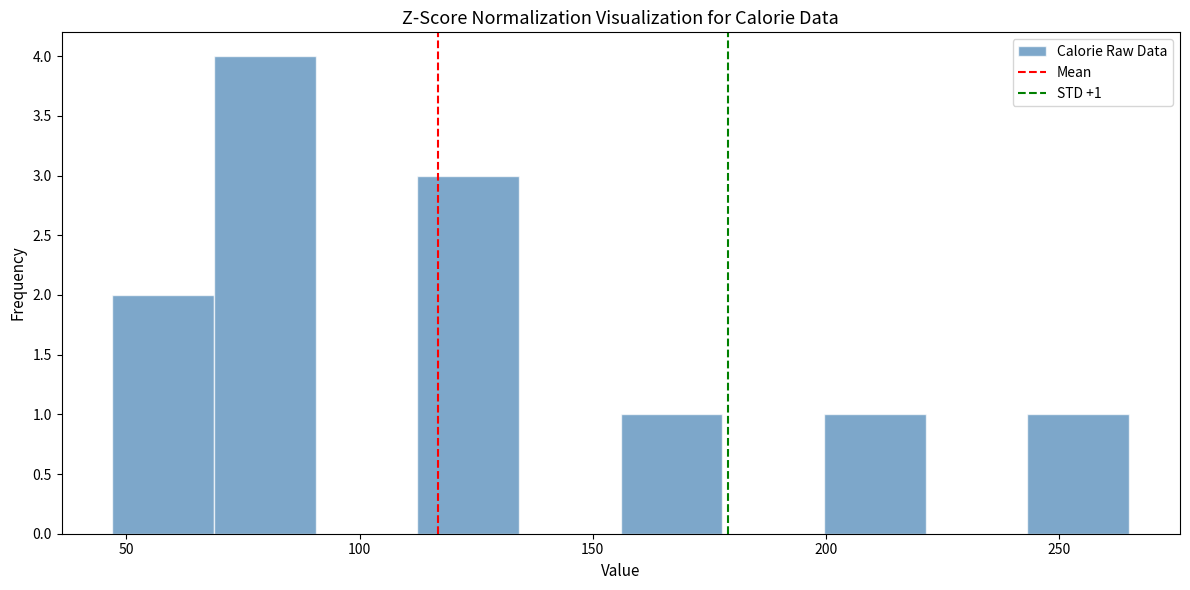

Which range on the x-axis has the tallest bar?

70 to 90